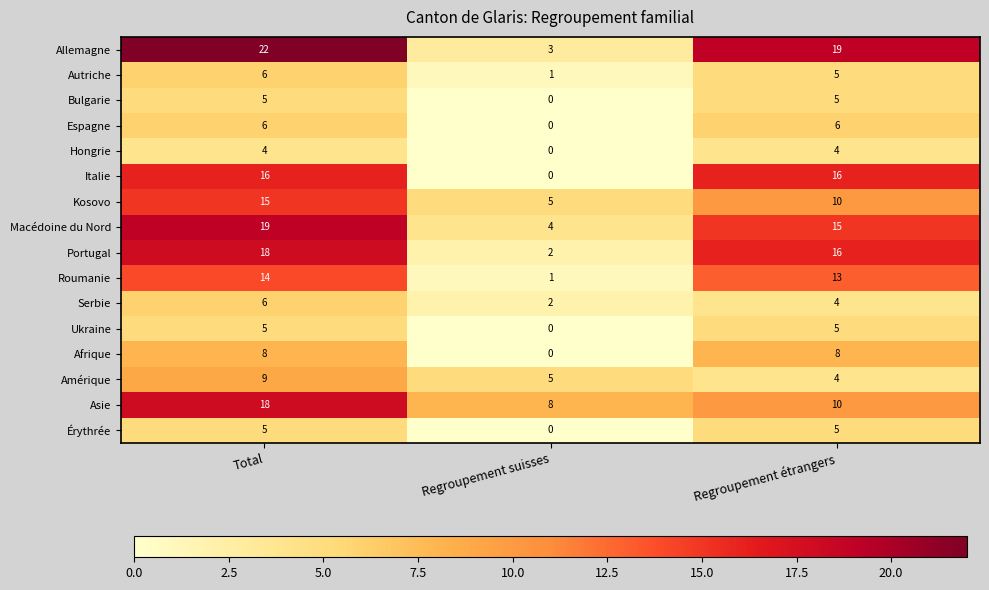

What is the average value of the Espagne series?

4